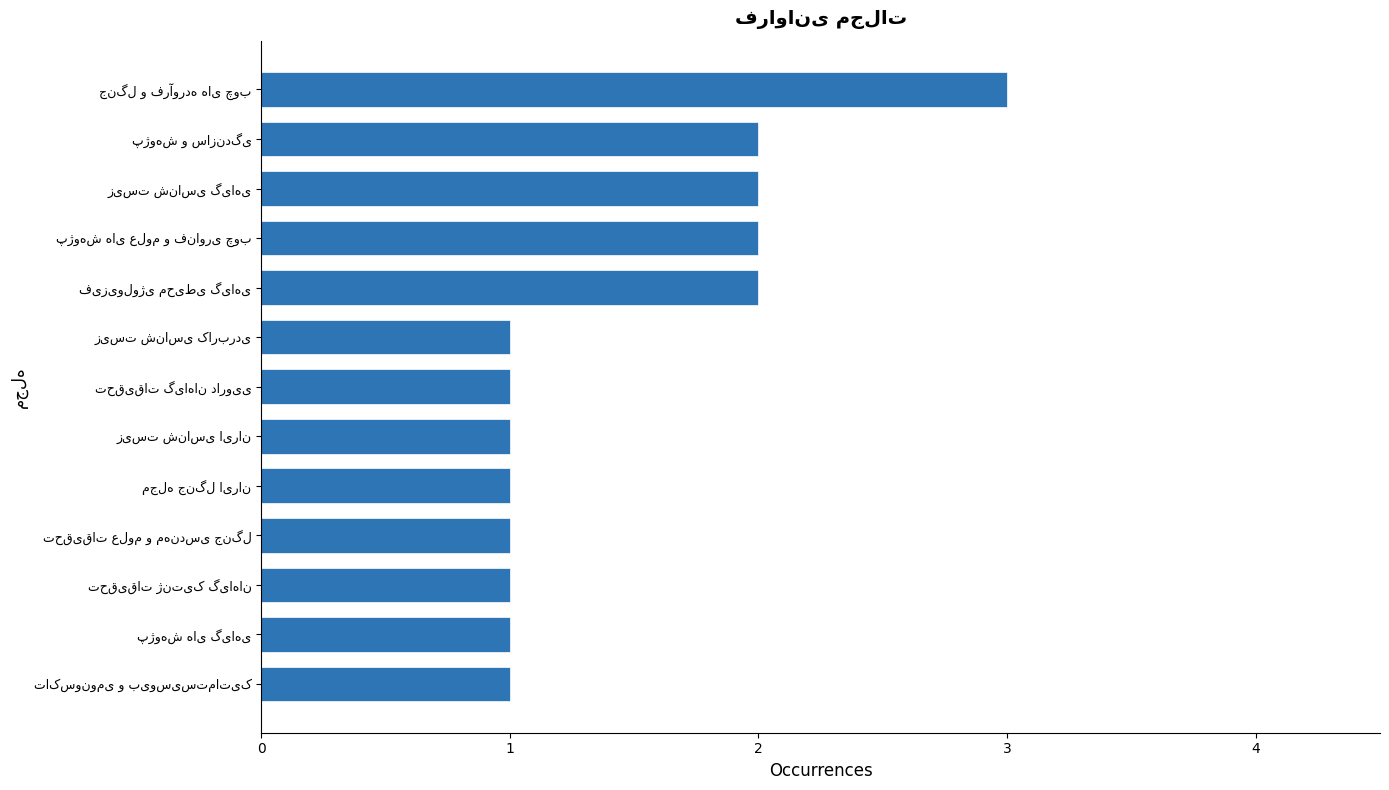

What is the value of the 6th bar from the top?

1